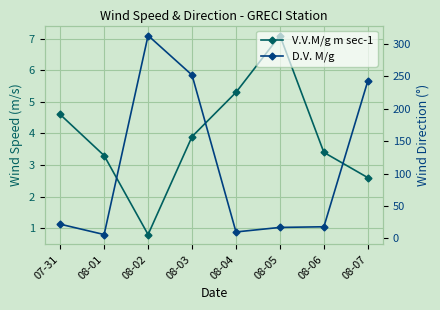

Which series changed the most between 08-01 and 08-03?

D.V. M/g